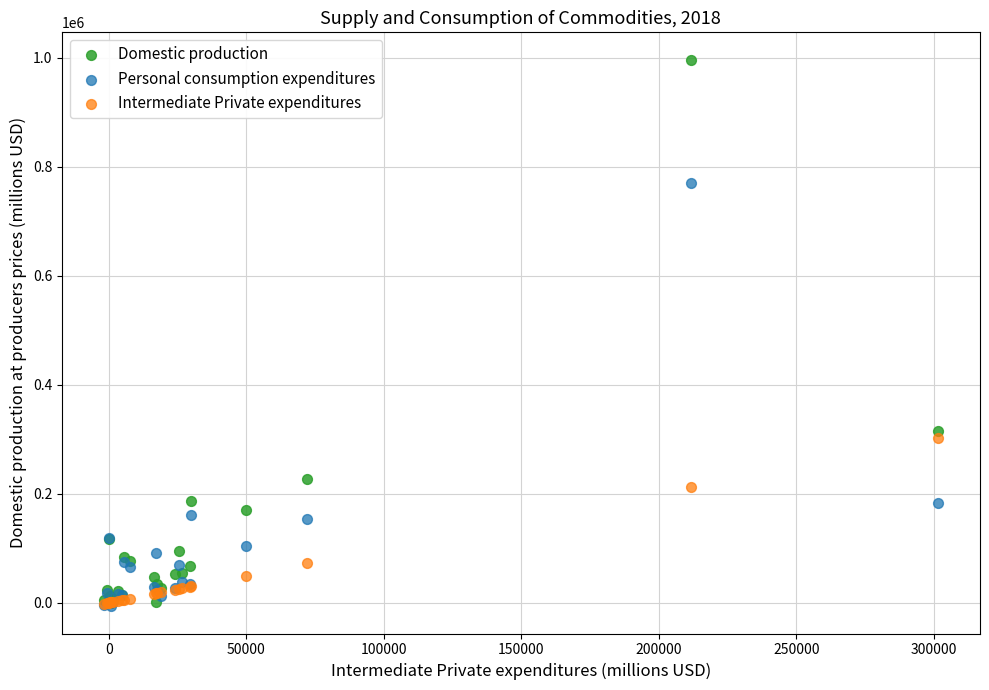

What are all the series names shown in the legend?

Domestic production, Personal consumption expenditures, Intermediate Private expenditures